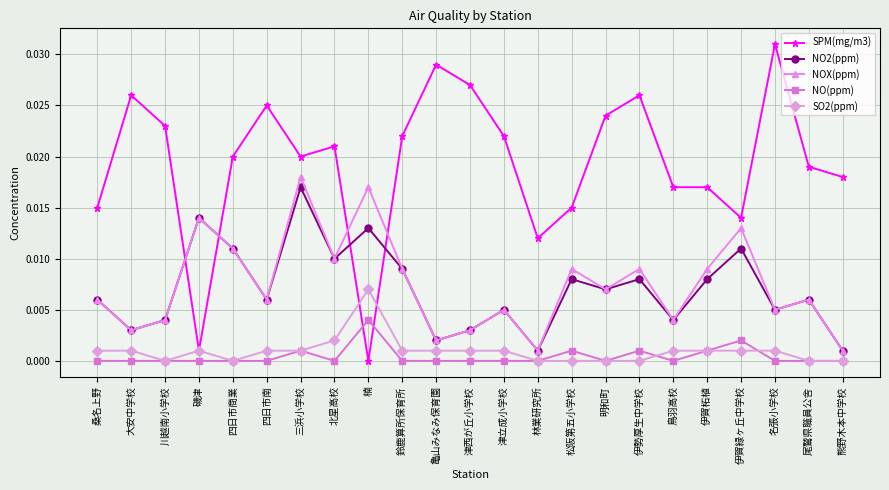

The value of SPM(mg/m3) at 名張小学校 is 0.0. True or false?

True